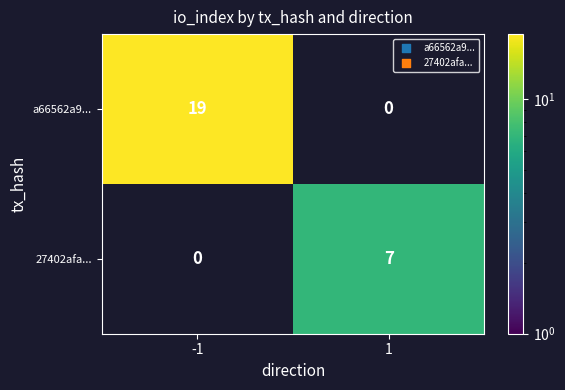

Rank the series at 1 from highest to lowest value.

27402afa..., a66562a9...